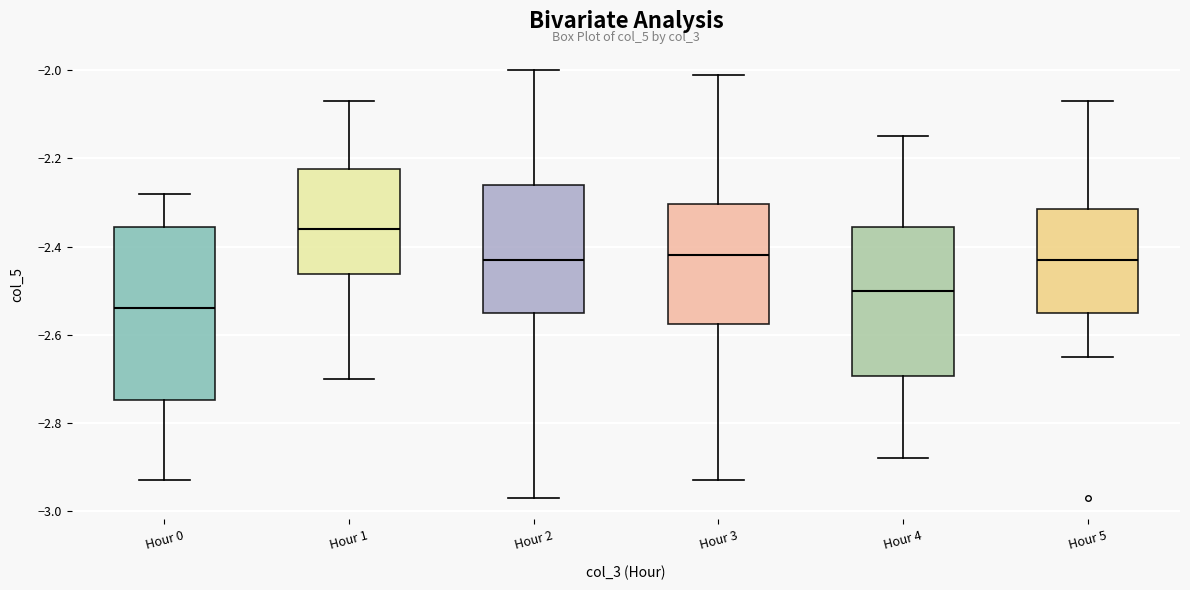

Reading left to right, read every box against the y-axis: the position of its median line, the range the box covers, and the ends of its whiskers. The values are not printed on the chart, so give them approximately, as read against the axis.

Hour 0: median -2.54, box -2.74 to -2.36, whiskers -2.92 to -2.28
Hour 1: median -2.36, box -2.46 to -2.22, whiskers -2.70 to -2.06
Hour 2: median -2.42, box -2.54 to -2.26, whiskers -2.96 to -2.00
Hour 3: median -2.42, box -2.58 to -2.30, whiskers -2.92 to -2.00
Hour 4: median -2.50, box -2.70 to -2.36, whiskers -2.88 to -2.14
Hour 5: median -2.42, box -2.54 to -2.32, whiskers -2.64 to -2.06